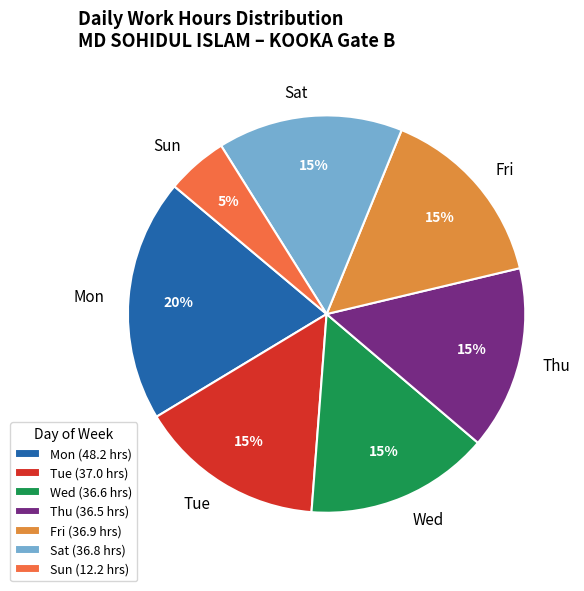

Count the number of slices in the pie.

7